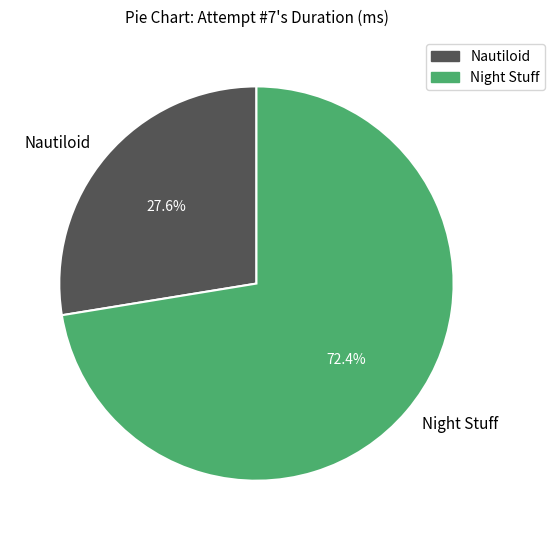

Does any single category account for the majority?

Yes